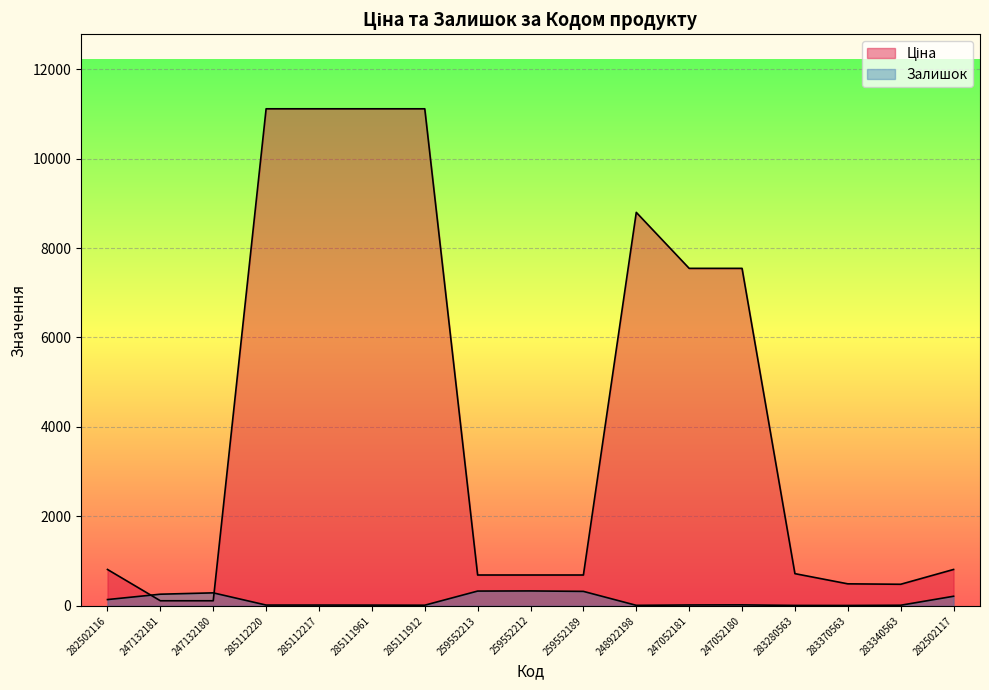

List the series in order of their overall mean, lowest first.

Залишок, Ціна